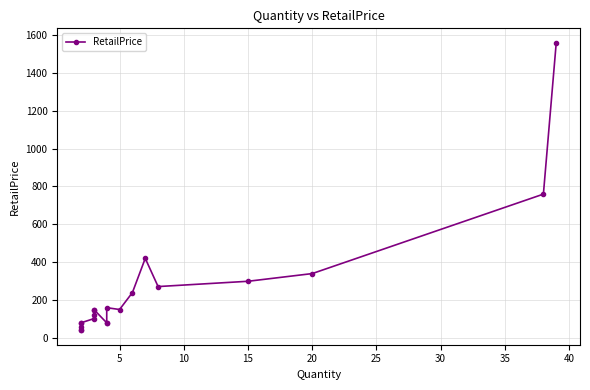

Does the chart have visible grid lines?

Yes